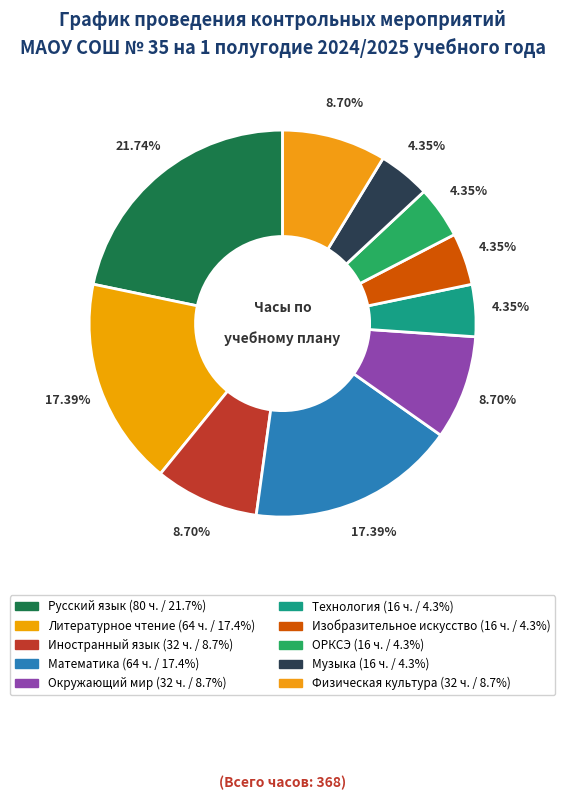

Which has a higher value, Изобразительное искусство or Окружающий мир?

Окружающий мир